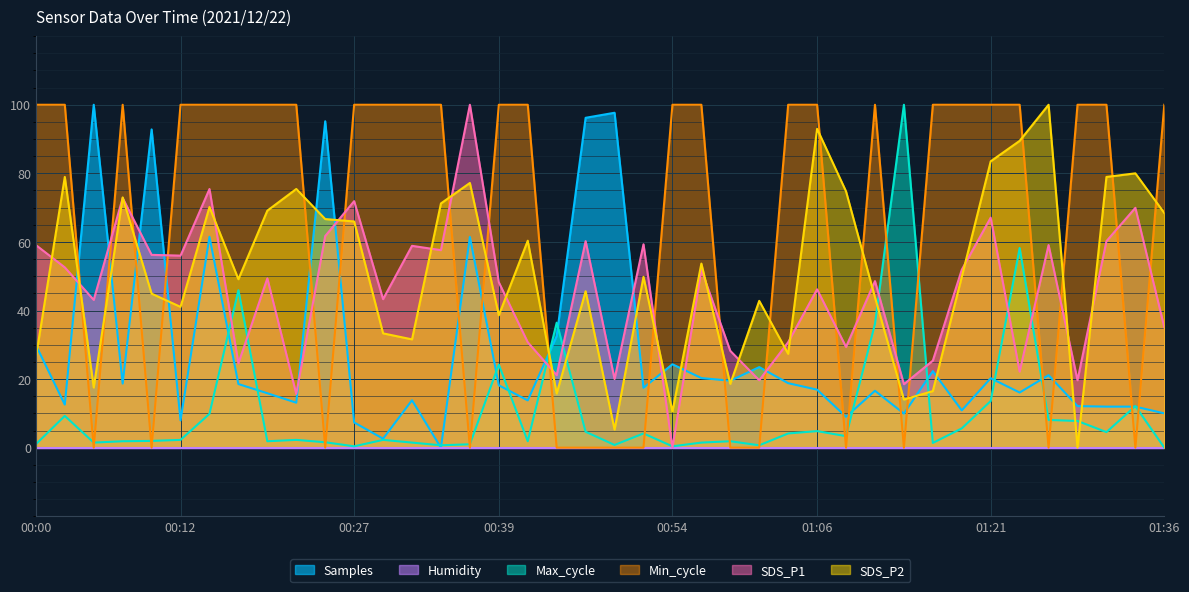

True or false: Max_cycle has more than 2 interior local peaks.

True